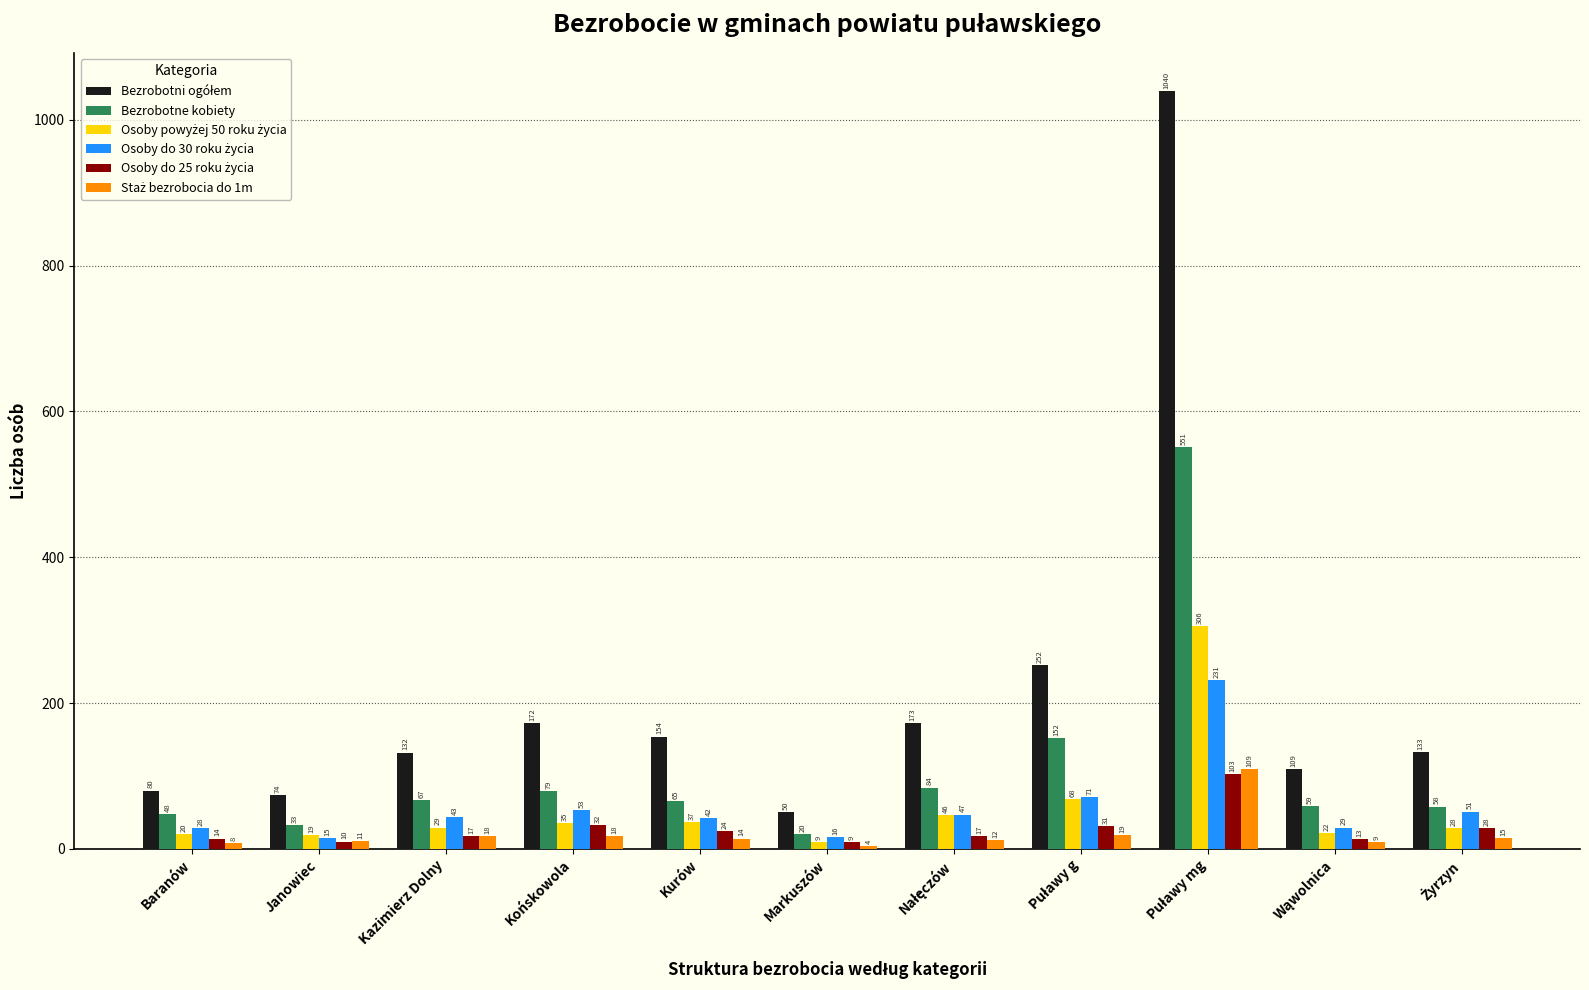

Are the bars grouped side by side (vs. stacked)?

Yes